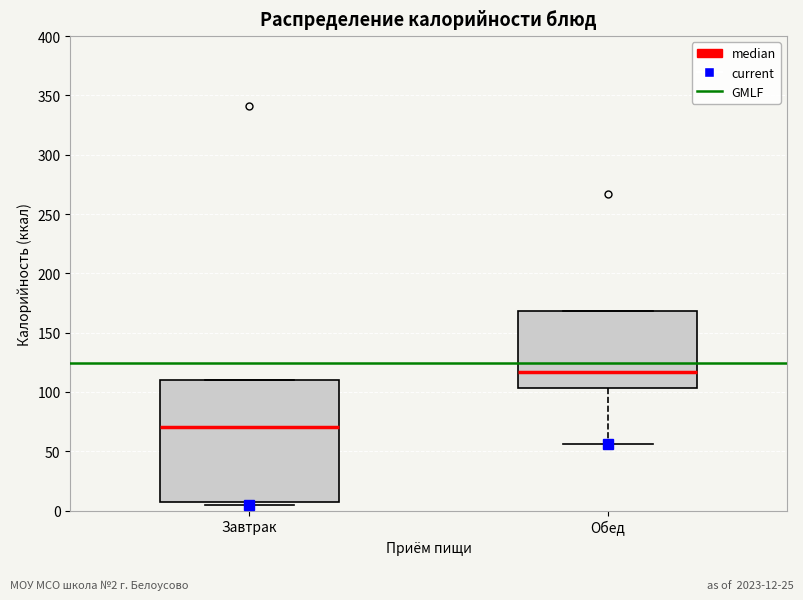

Reading left to right, transcribe this box plot: for each box, give where its median line is, the range the box spans, and where its two whiskers end, as read against the y-axis. The values are not printed on the chart, so give them approximately, as read against the axis.

Завтрак: median 70, box 5 to 110, whiskers 5 (just below the box's lower edge) to 110
Обед: median 115, box 105 to 170, whiskers 55 to 170